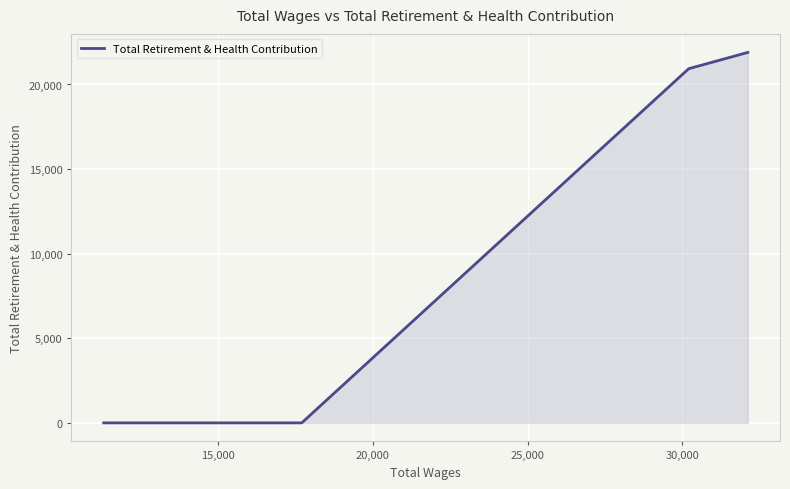

What is the maximum value shown in the chart?

21896